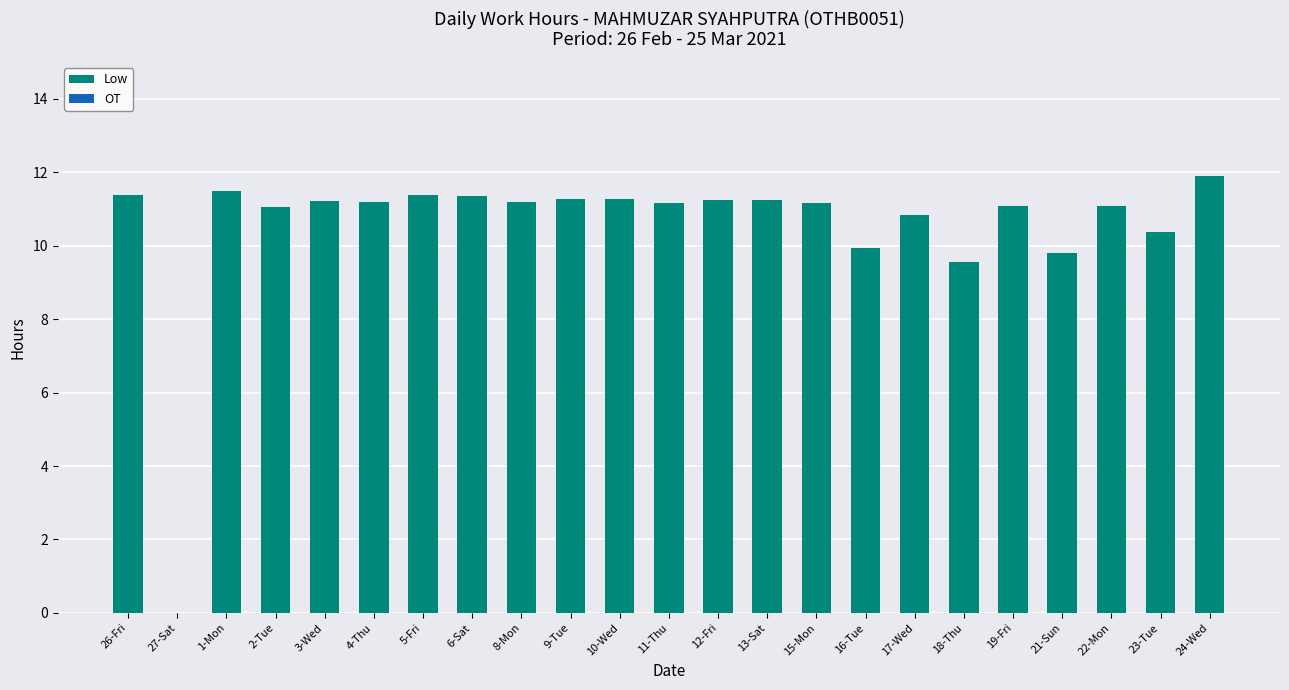

What is the ratio of the value at 21-Sun to the value at 12-Fri?

0.9